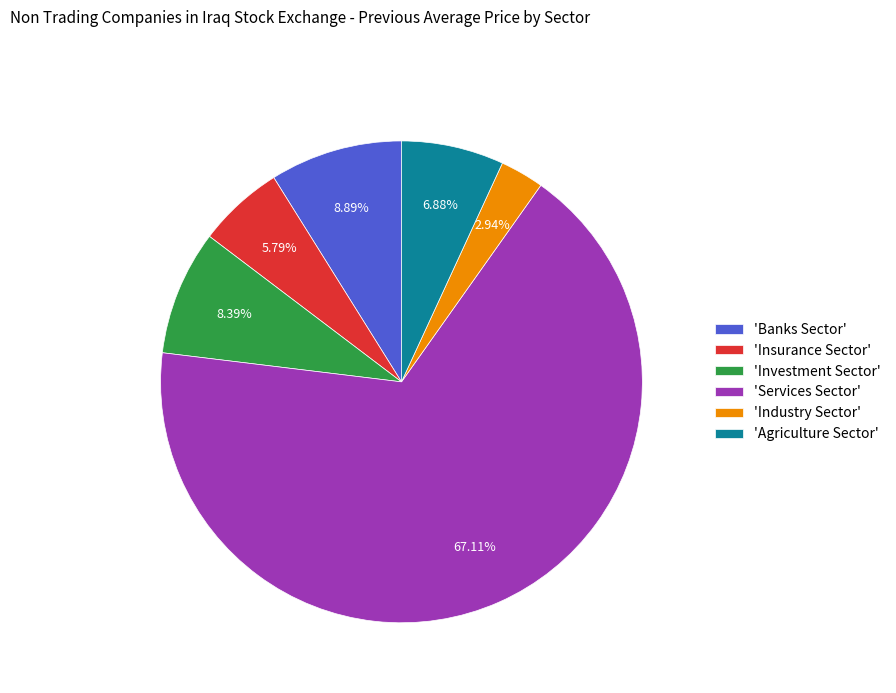

Rank the categories by value from highest to lowest.

'Services Sector', 'Banks Sector', 'Investment Sector', 'Agriculture Sector', 'Insurance Sector', 'Industry Sector'